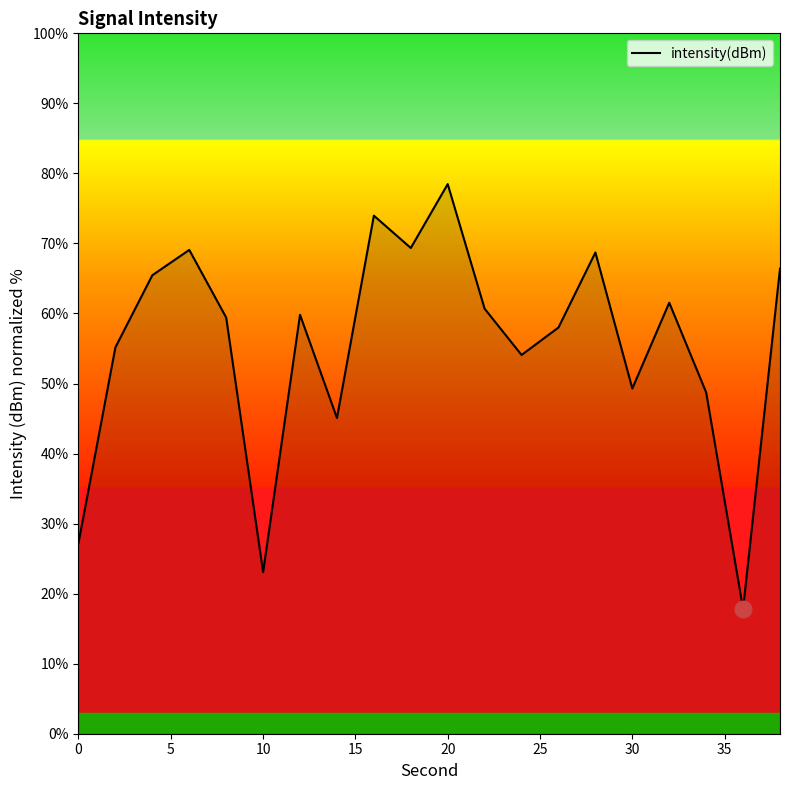

What is the difference between the maximum and minimum values?

60.6